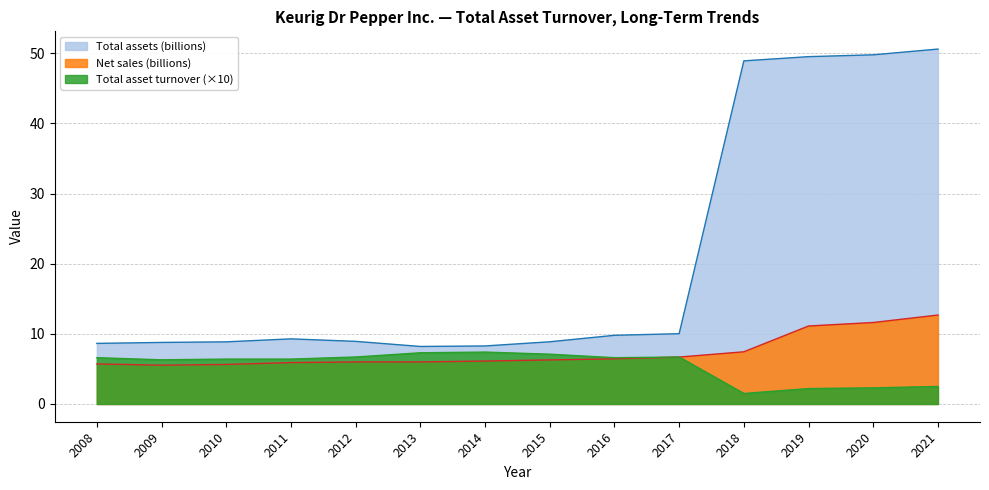

What are all the series names shown in the legend?

Total assets (billions), Net sales (billions), Total asset turnover (×10)